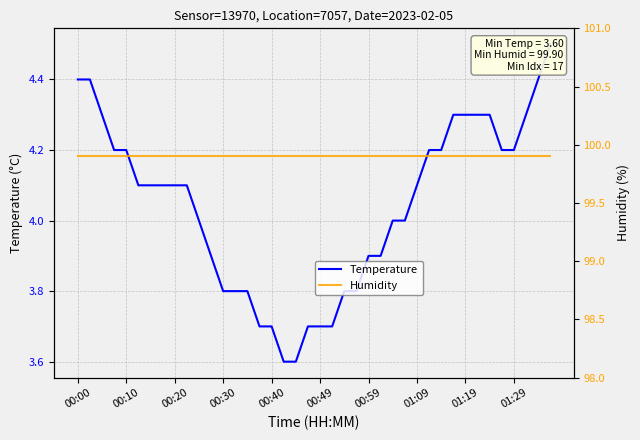

What are all the series names shown in the legend?

Temperature, Humidity